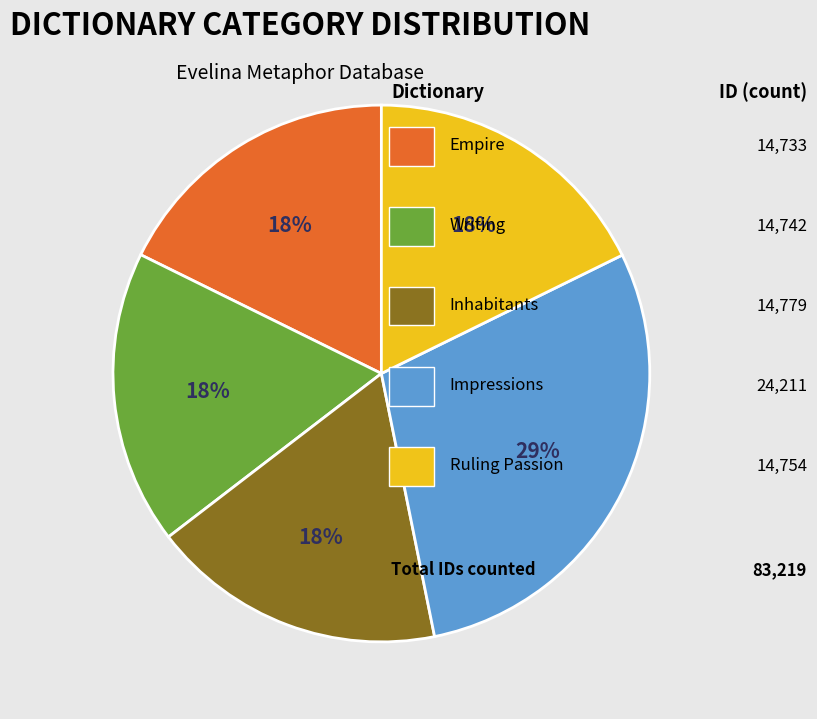

Does any single category account for the majority?

No